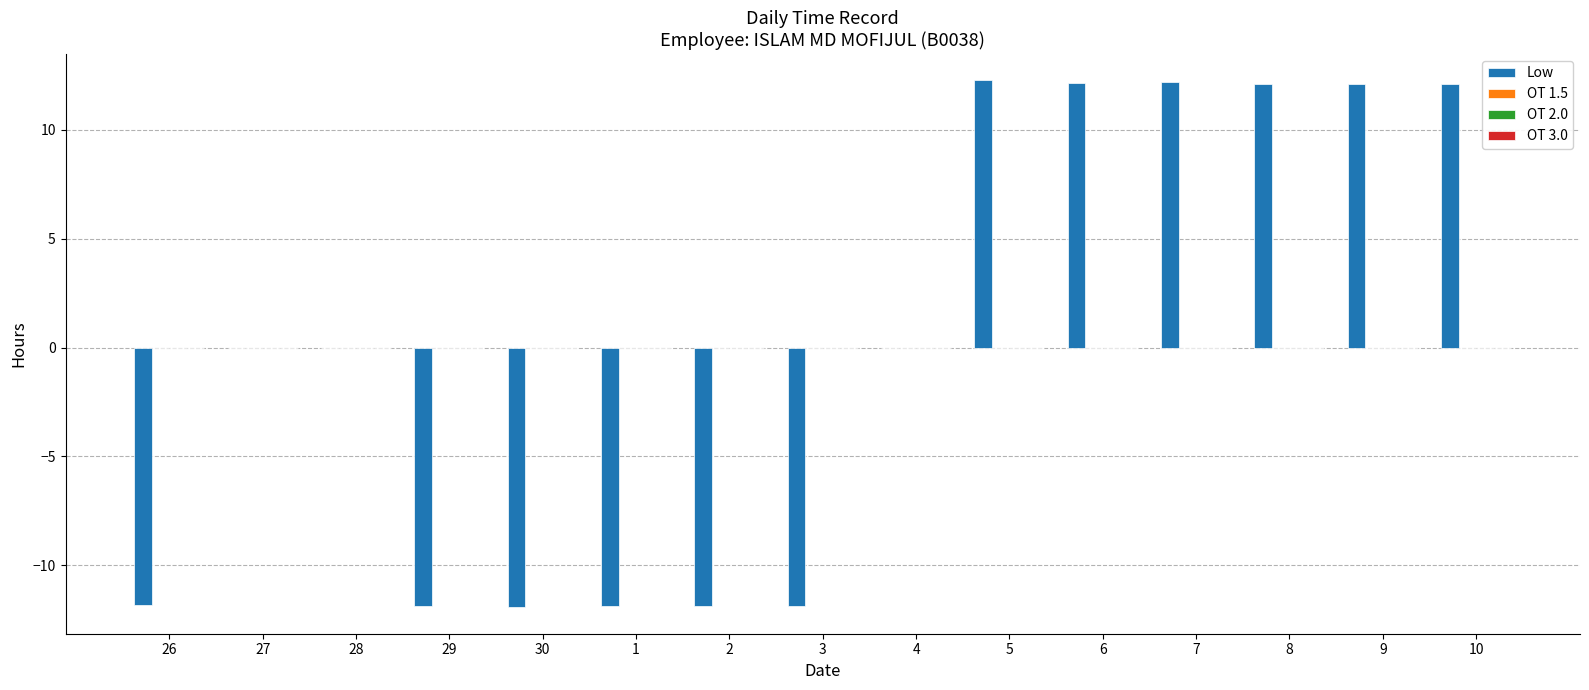

What is the maximum value shown in the chart?

12.3